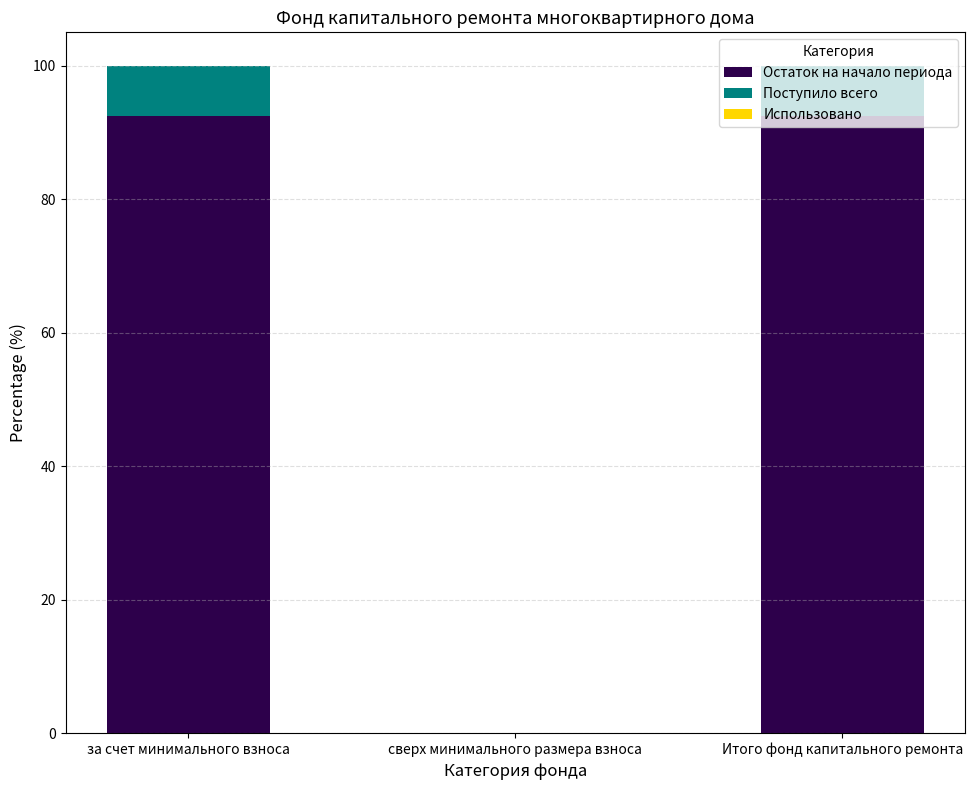

Does the chart contain stacked bars?

Yes